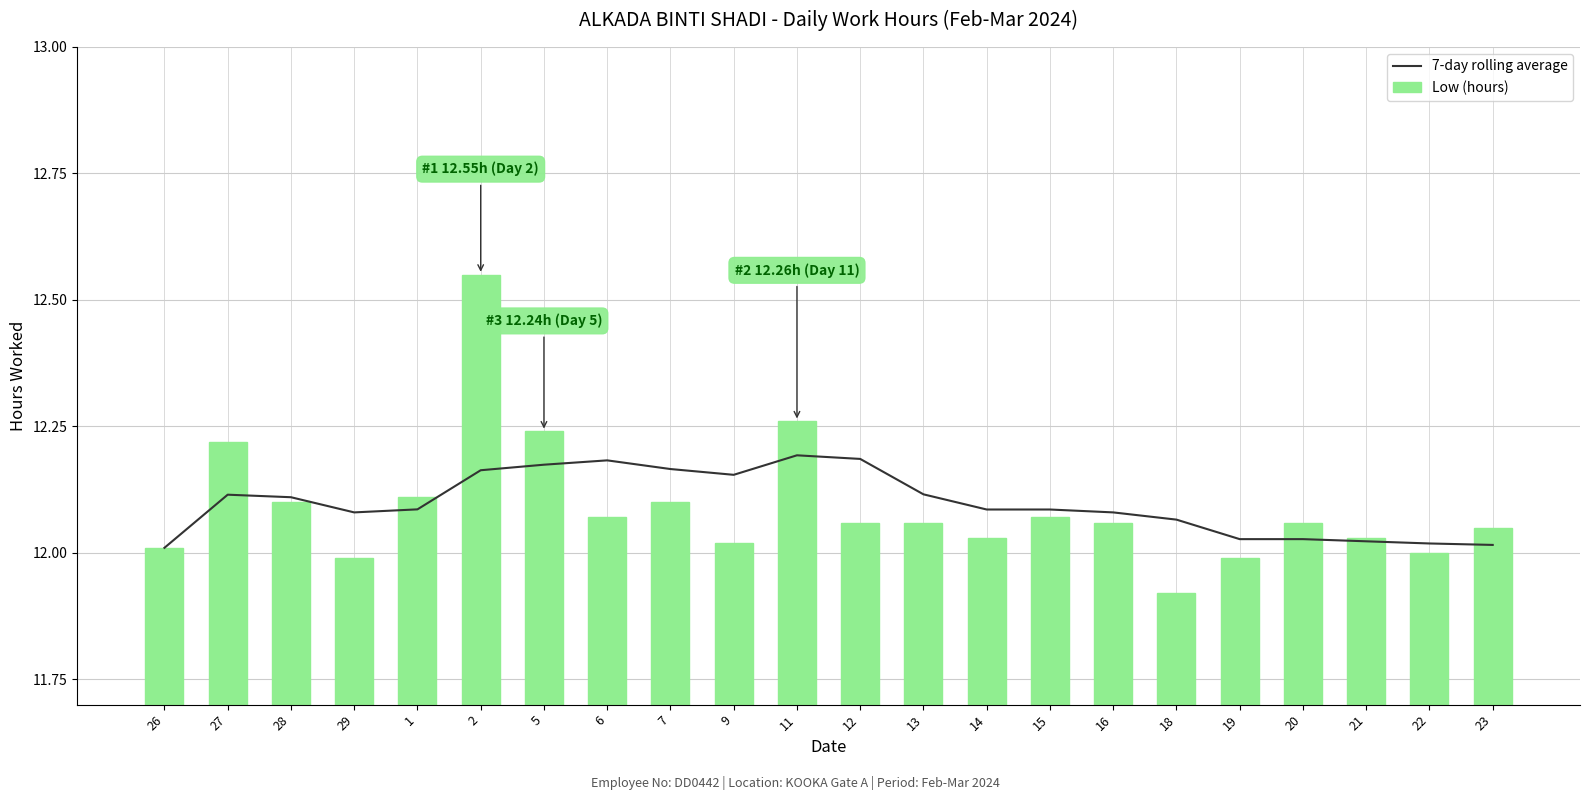

At how many categories does at least one series exceed 11?

22